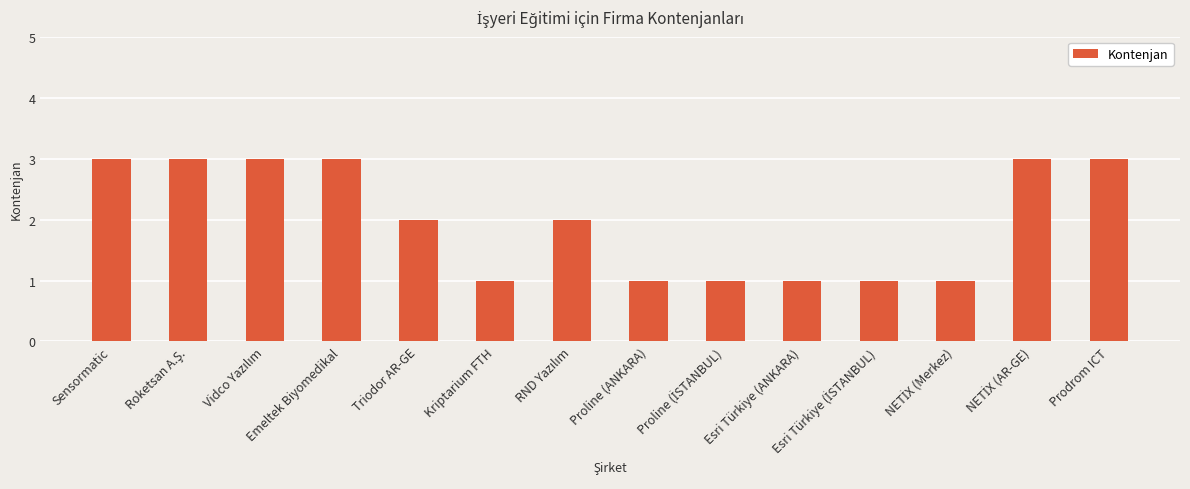

Which has a higher value, Kriptarium FTH or Emeltek Biyomedikal?

Emeltek Biyomedikal